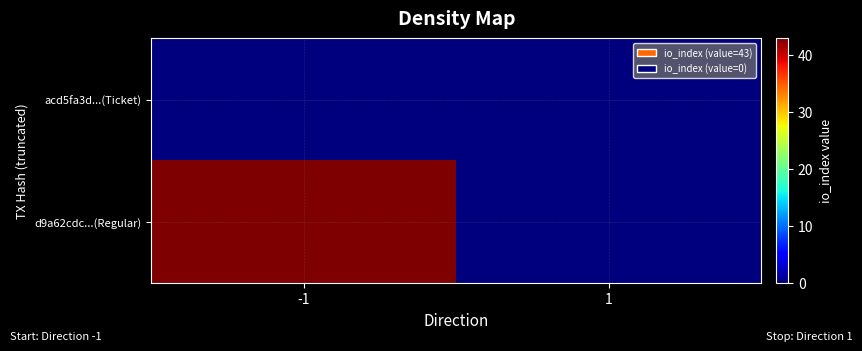

Which series has the largest range (max minus min)?

d9a62cdc...(Regular)